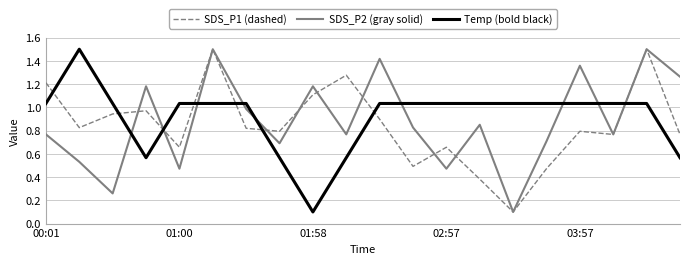

Which series ends up on top after the final intersection of SDS_P1 (dashed) and Temp (bold black)?

SDS_P1 (dashed)